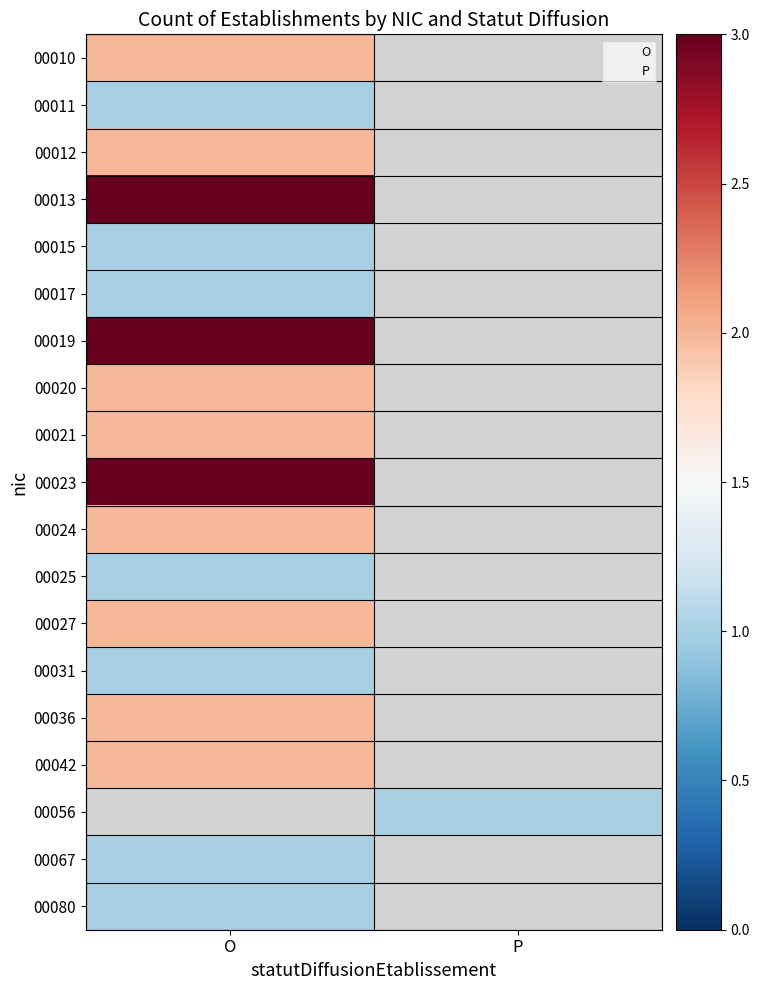

At O, list the series in order from largest to smallest.

00013, 00019, 00023, 00010, 00012, 00020, 00021, 00024, 00027, 00036, 00042, 00011, 00015, 00017, 00025, 00031, 00067, 00080, 00056